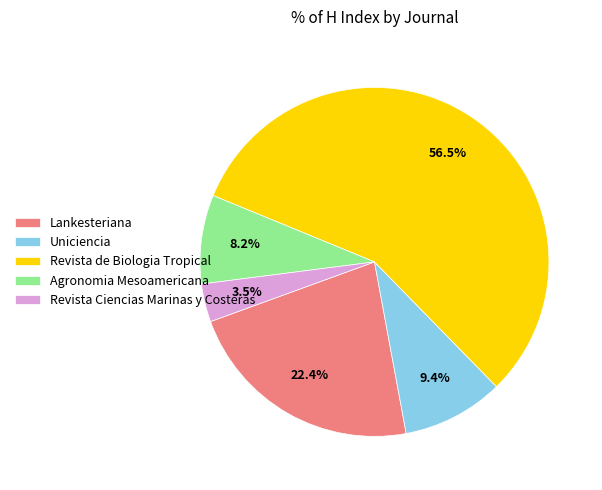

Count the number of slices in the pie.

5